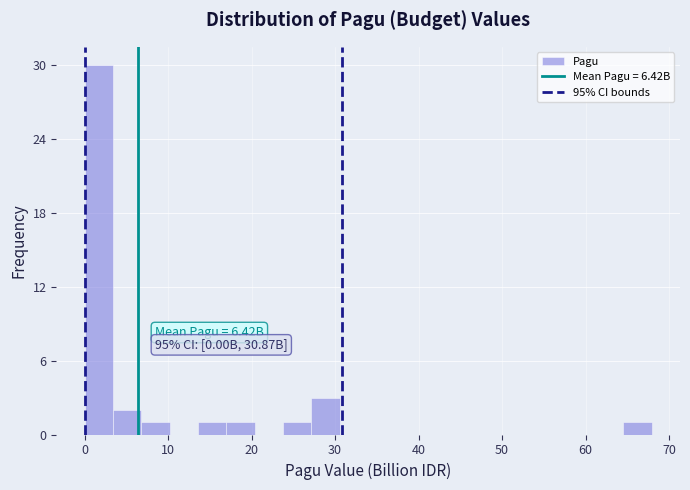

Around what value on the x-axis is the tallest bar? Give the approximate position of its centre, as read against the axis.

2